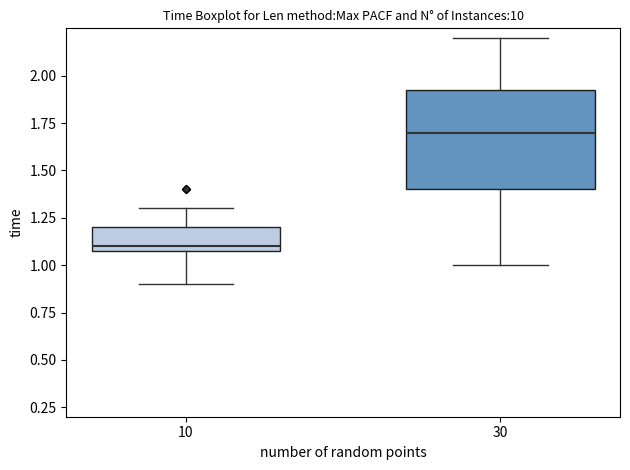

Which box's median line is the highest?

30